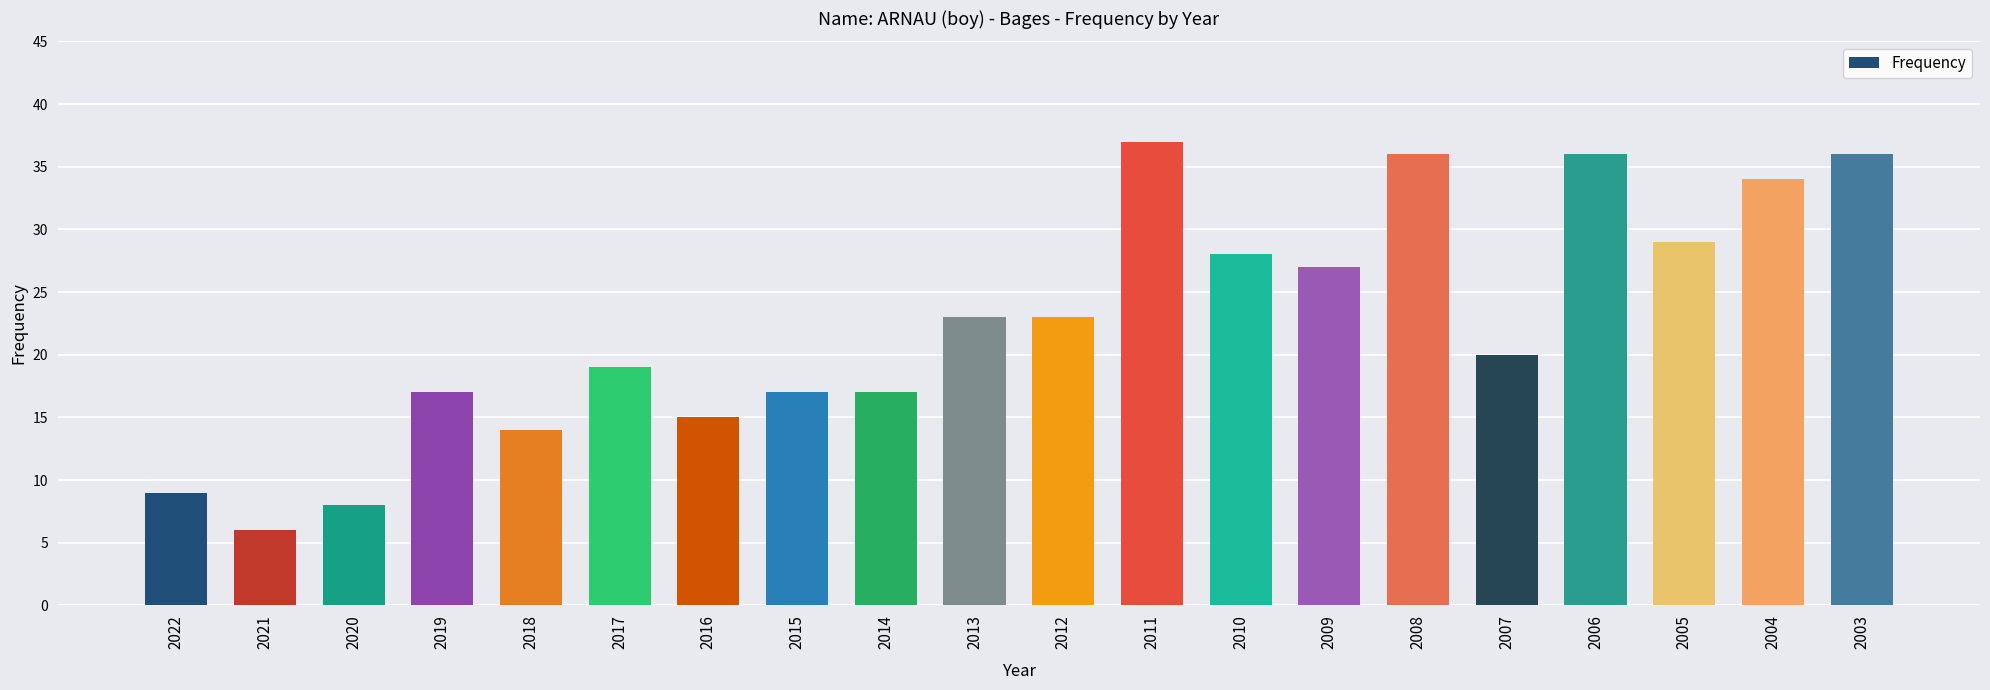

Which category has the highest value across all series?

2011